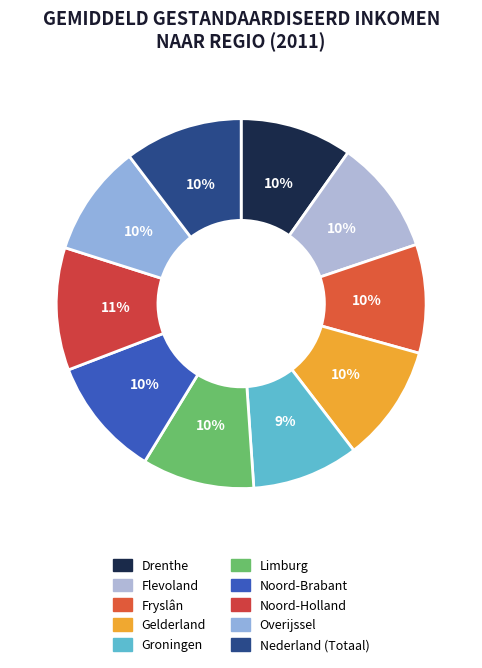

Combined, what portion of the pie is Noord-Brabant and Fryslân?

19.9%